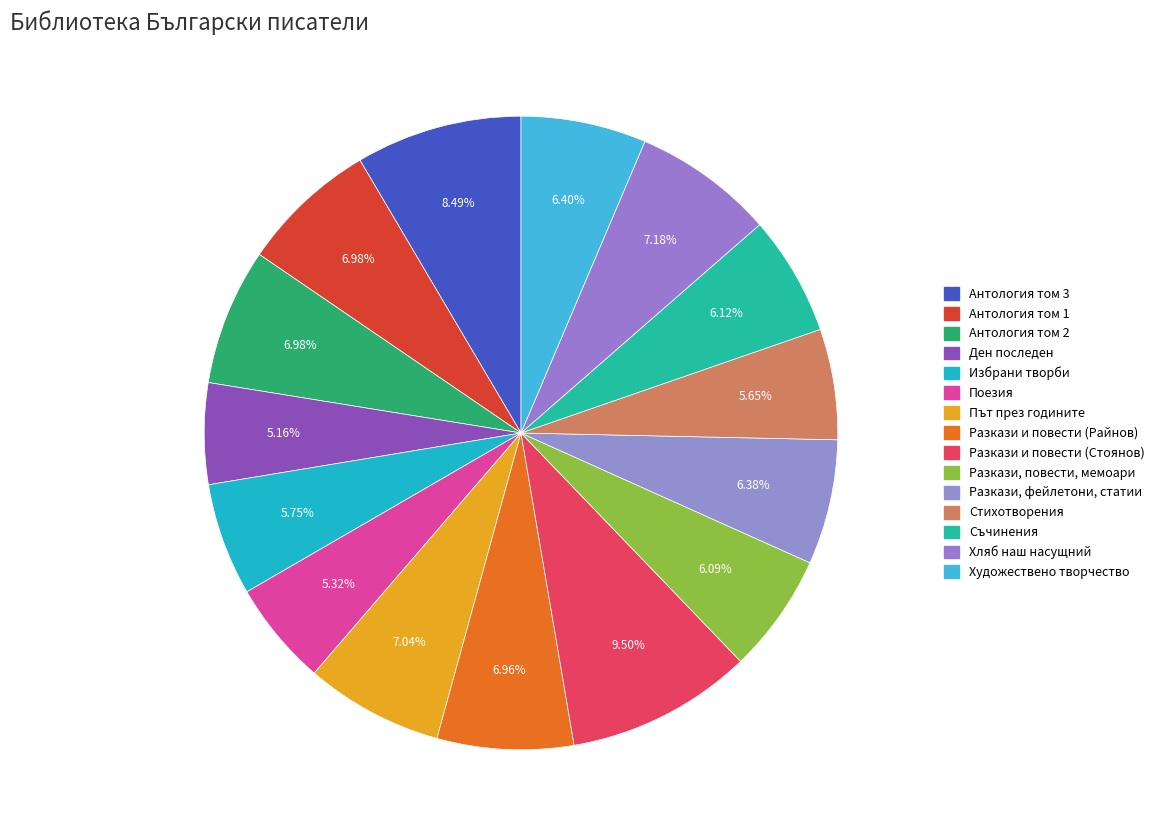

The Антология том 3 slice represents 1% of the pie. True or false?

False